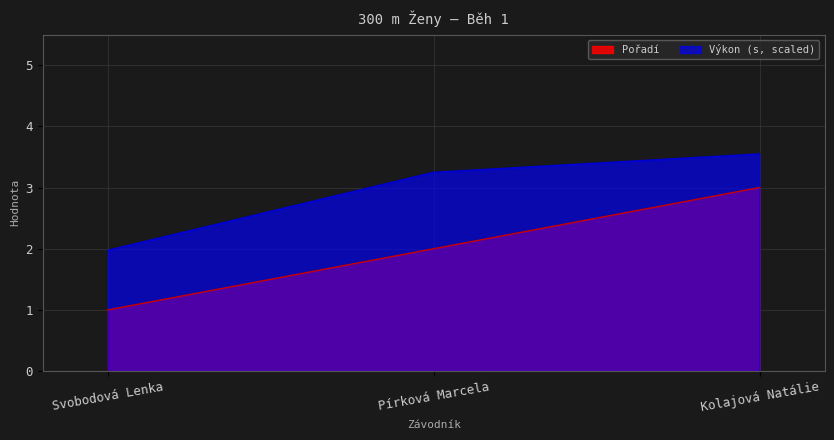

How many Pořadí values are between 1 and 3?

3